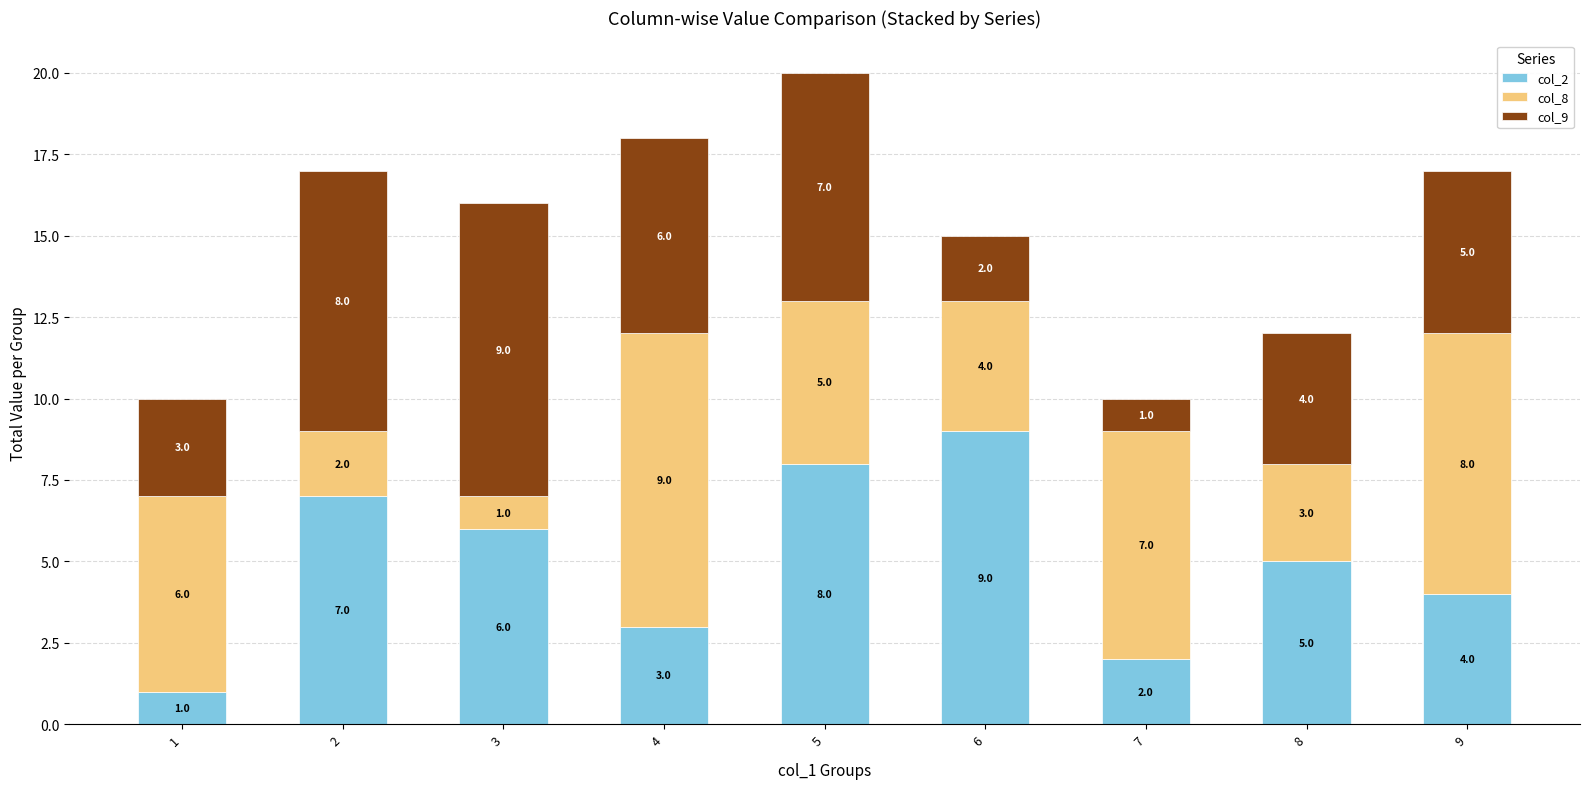

List the labels in order of col_2 value, smallest first.

1, 7, 4, 9, 8, 3, 2, 5, 6